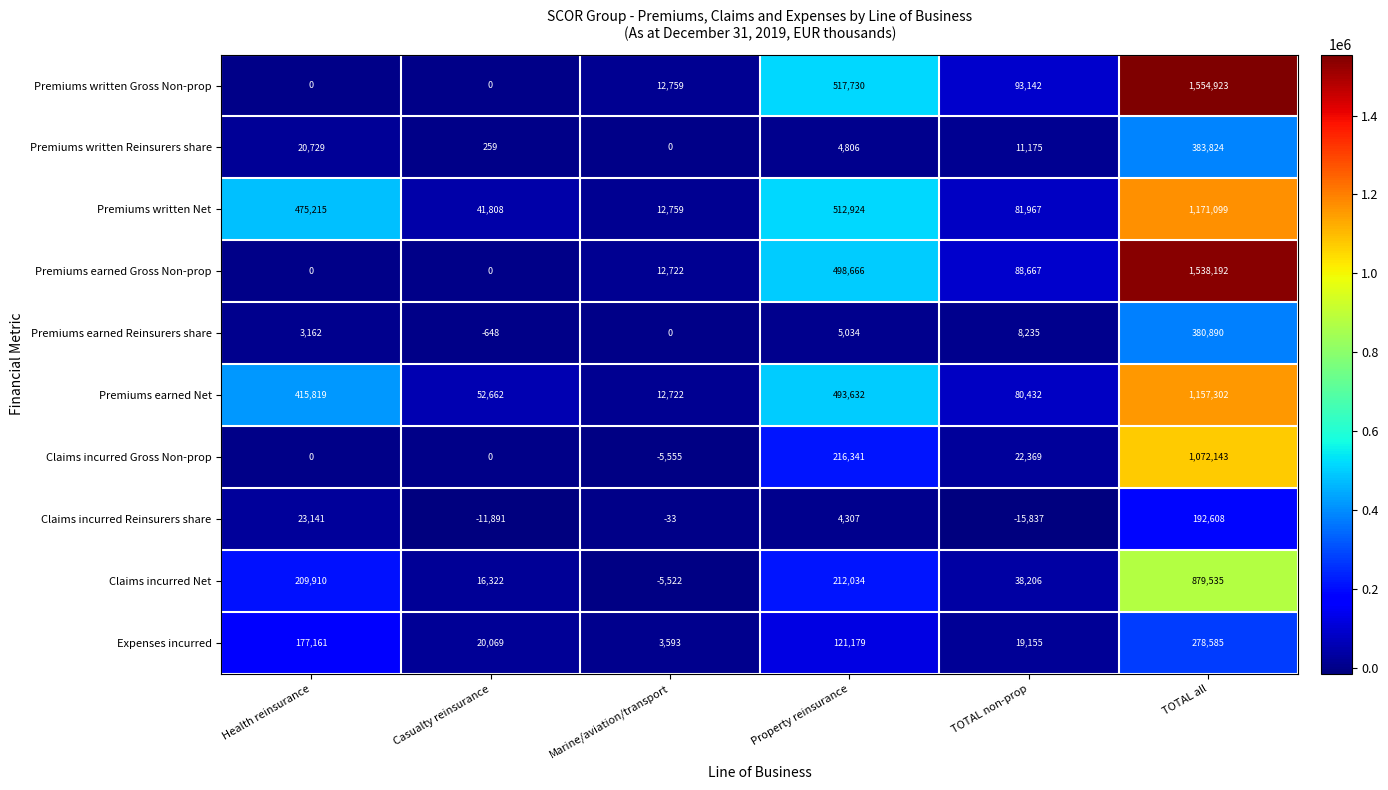

Which label corresponds to the smallest value in the chart?

TOTAL non-prop